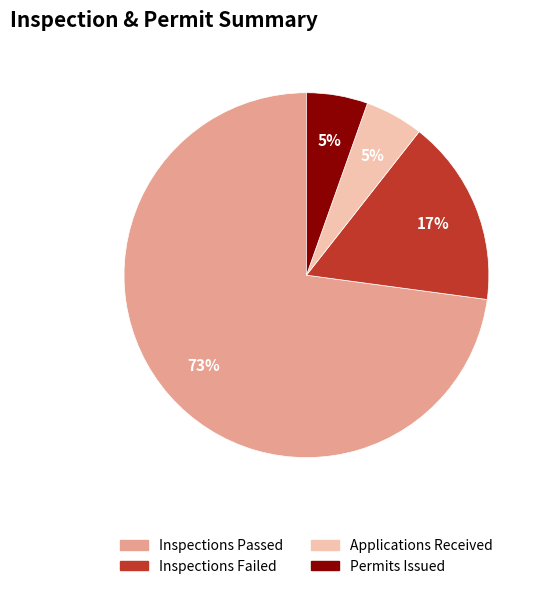

To the nearest percent, what is the average slice percentage?

25%